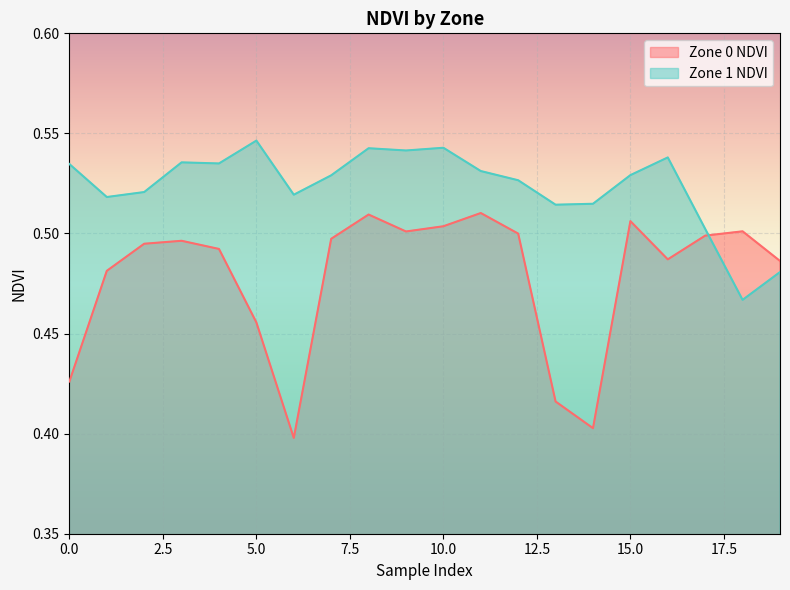

How many interior local peaks does the Zone 1 NDVI series have?

5